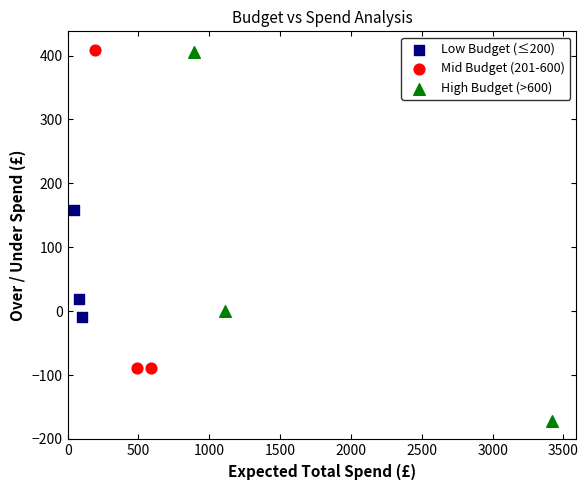

Which series reaches the minimum Y coordinate?

High Budget (>600)